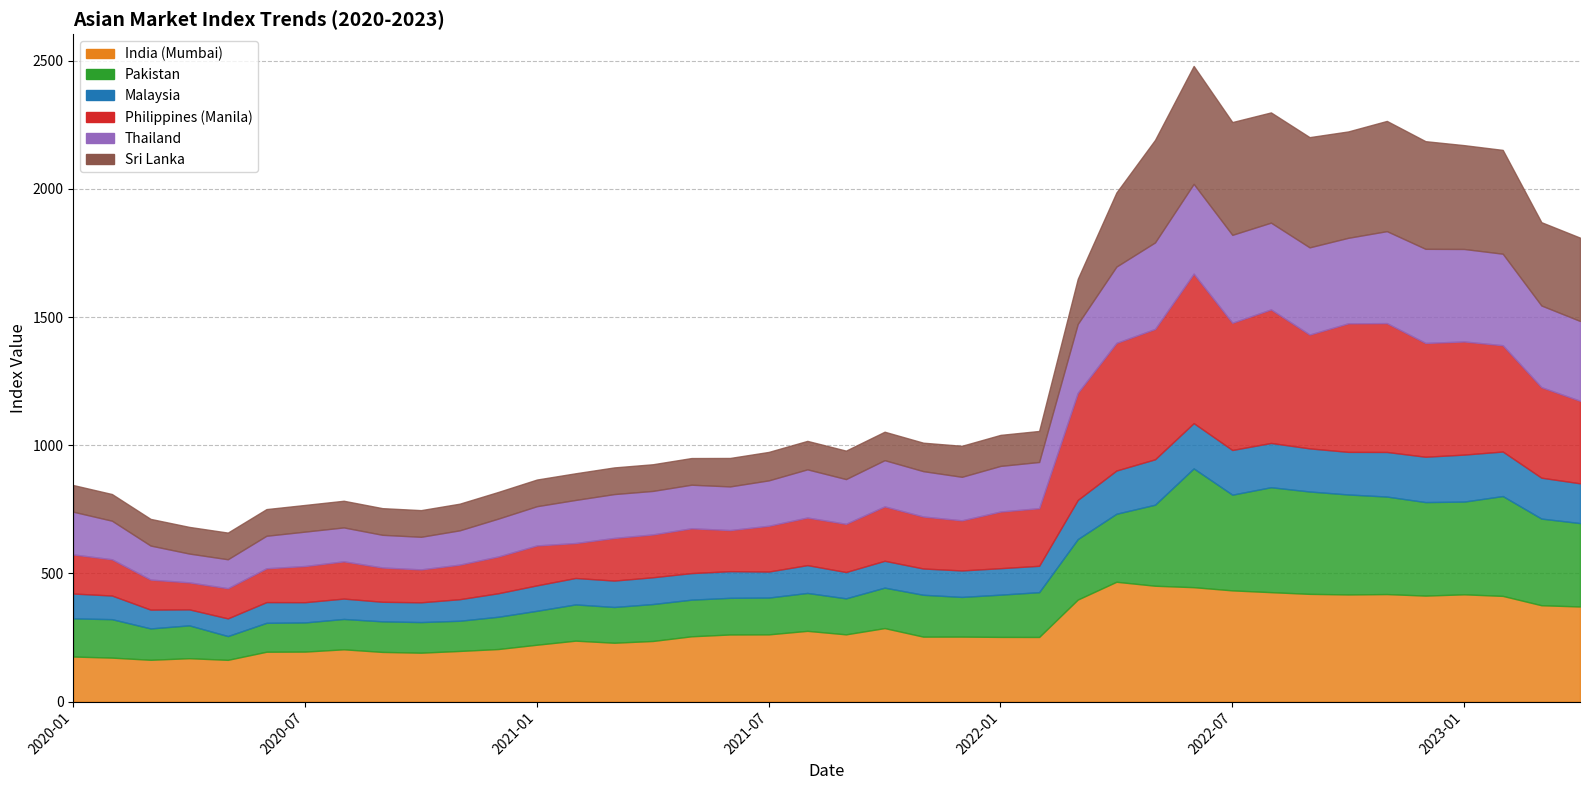

What is the difference between the maximum and minimum values in the Sri Lanka series?

356.0